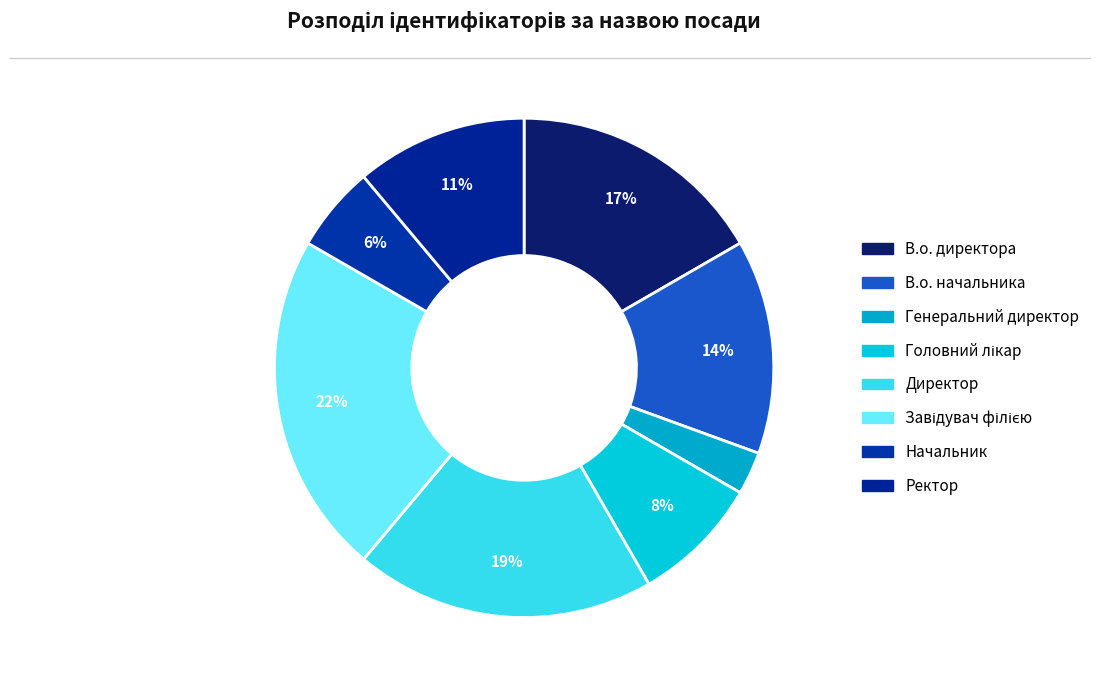

What is the smallest slice in the pie chart?

Генеральний директор